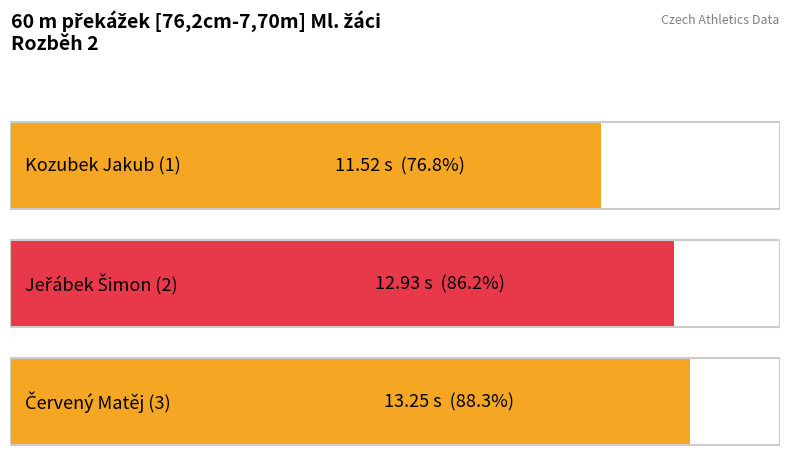

What is the smallest value displayed?

11.5